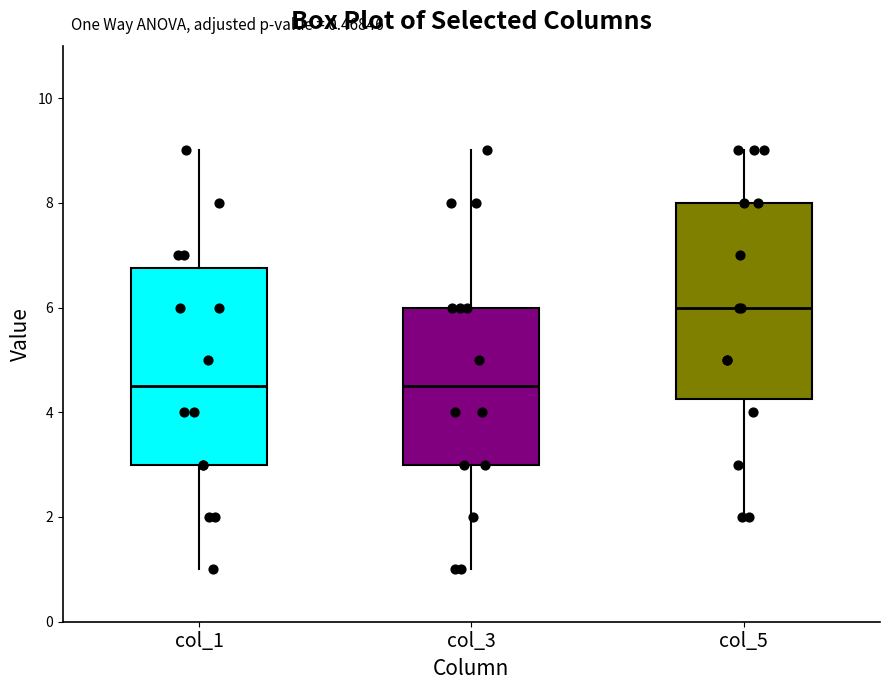

Reading left to right, transcribe this box plot: for each box, give where its median line is, the range the box spans, and where its two whiskers end, as read against the y-axis. The values are not printed on the chart, so give them approximately, as read against the axis.

col_1: median 4.6, box 3.0 to 6.8, whiskers 1.0 to 9.0
col_3: median 4.6, box 3.0 to 6.0, whiskers 1.0 to 9.0
col_5: median 6.0, box 4.2 to 8.0, whiskers 2.0 to 9.0